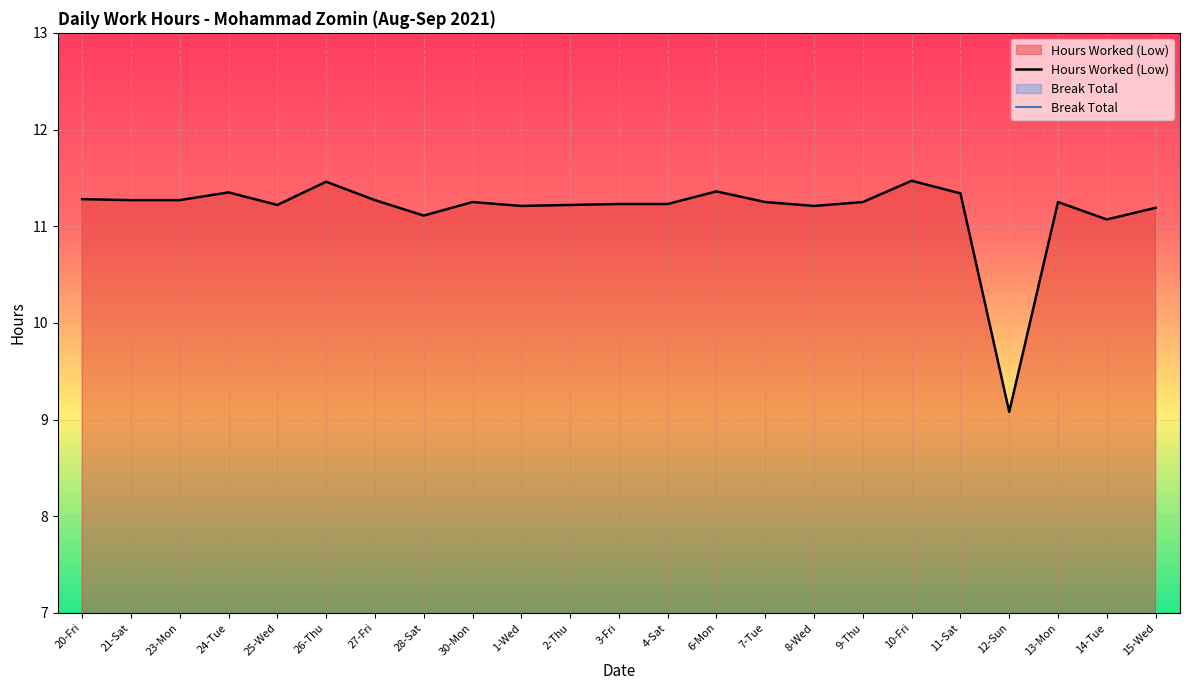

How many values exceed 11?

22